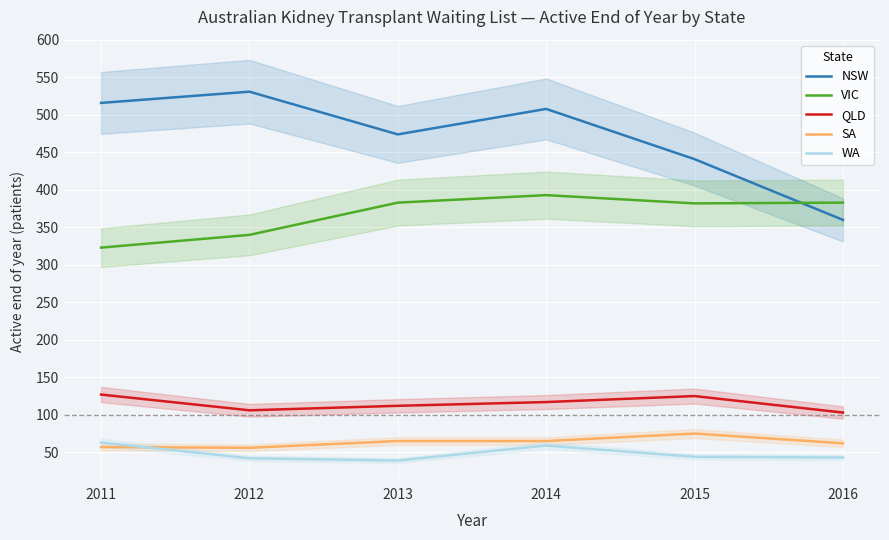

Does the chart display data point markers on the line(s)?

No